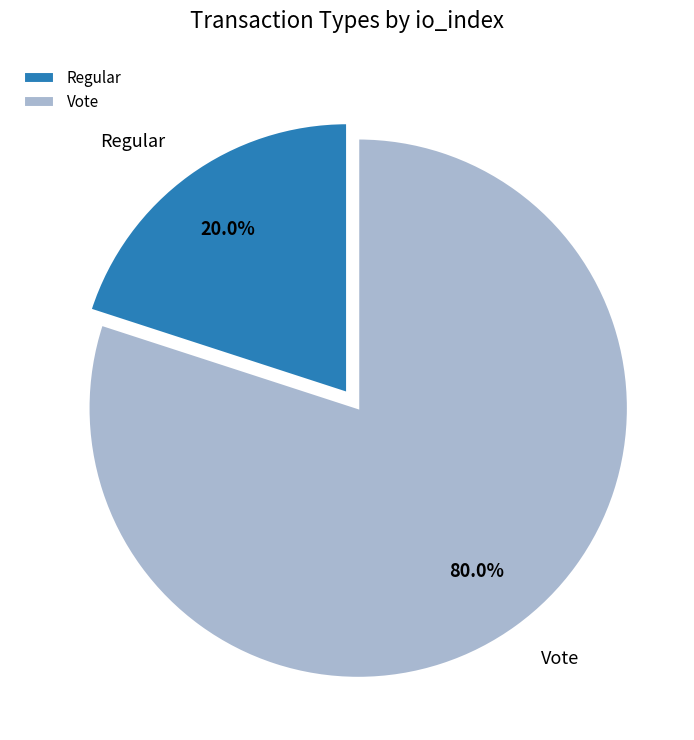

Between Vote and Regular, which is larger?

Vote